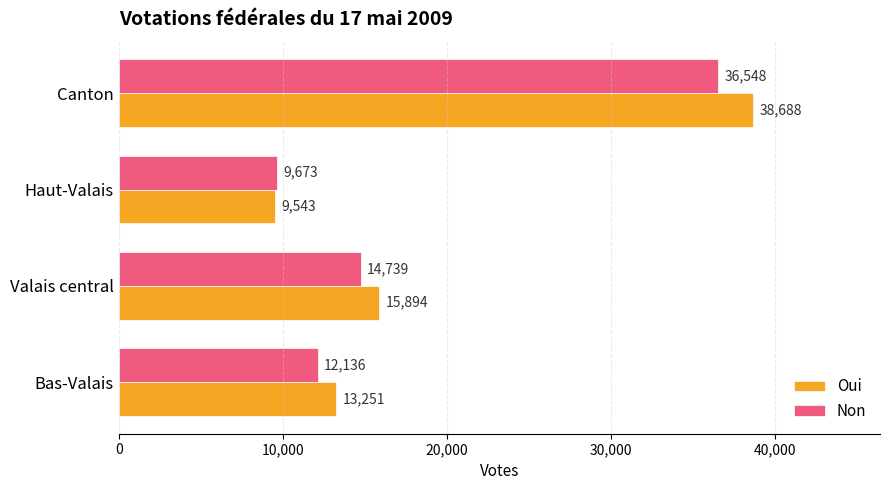

List the series in order of their peak value, highest first.

Oui, Non